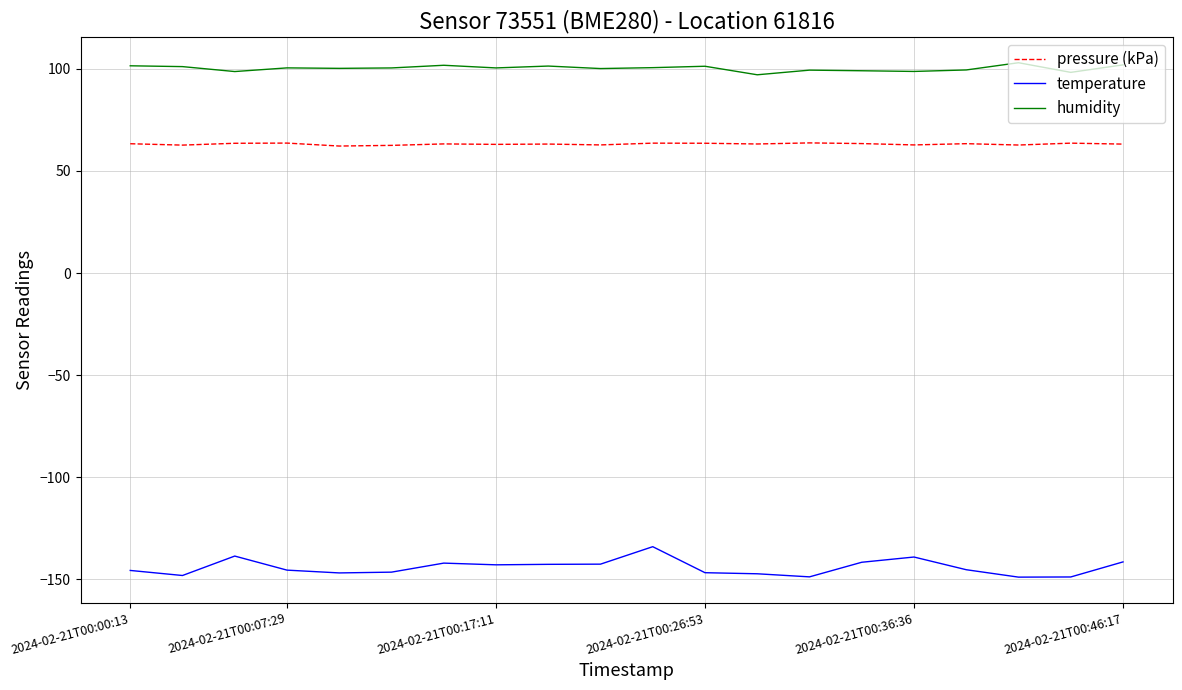

True or false: humidity and temperature intersect in this chart.

False